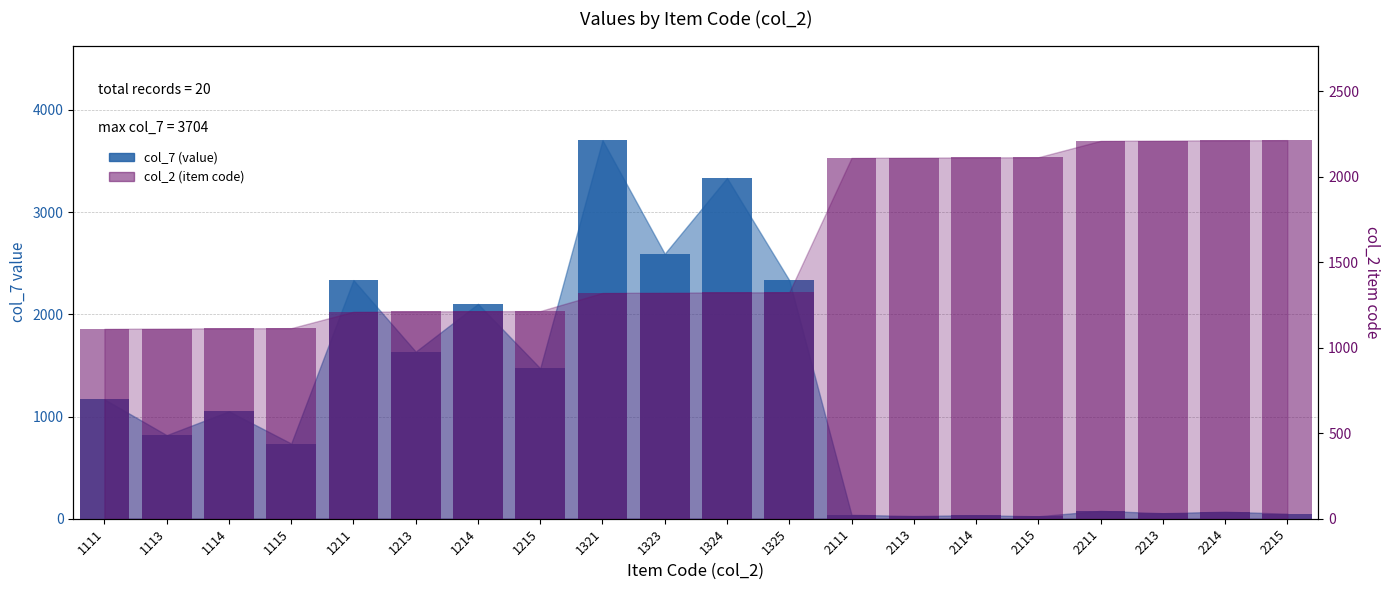

Reading left to right, list all the values displayed in this chart.

col_7 (value): 1111=1168	1113=818	1114=1051	1115=736	1211=2335	1213=1635	1214=2102	1215=1472	1321=3704	1323=2593	1324=3334	1325=2334	2111=38	2113=27	2114=34	2115=24	2211=77	2213=54	2214=69	2215=49
col_2 (item code): 1111=1111	1113=1113	1114=1114	1115=1115	1211=1211	1213=1213	1214=1214	1215=1215	1321=1321	1323=1323	1324=1324	1325=1325	2111=2111	2113=2113	2114=2114	2115=2115	2211=2211	2213=2213	2214=2214	2215=2215